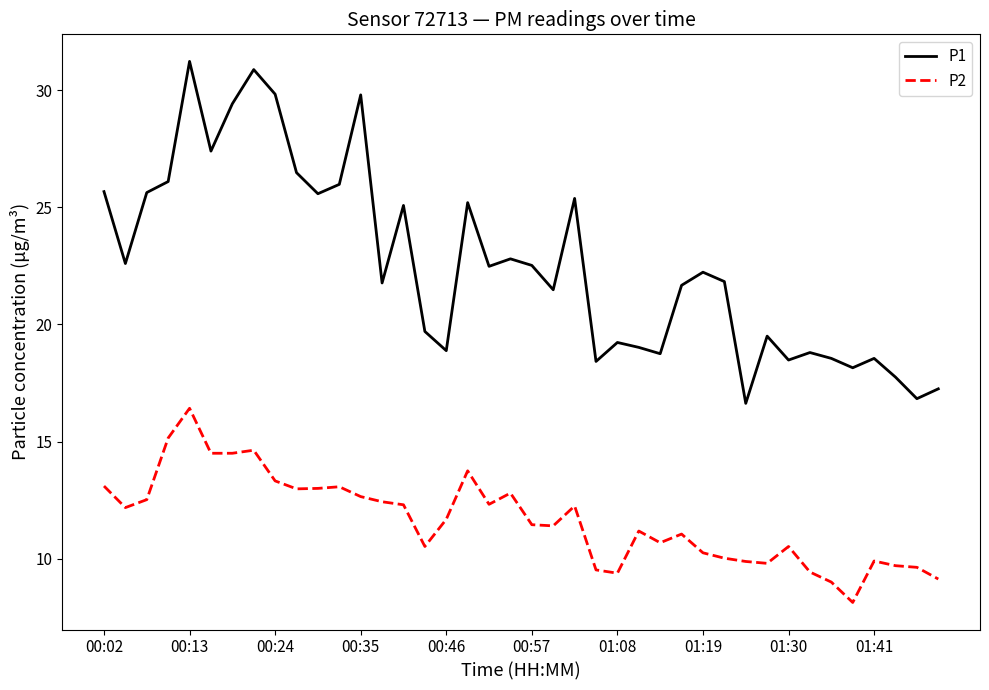

Which series has the largest range (max minus min)?

P1